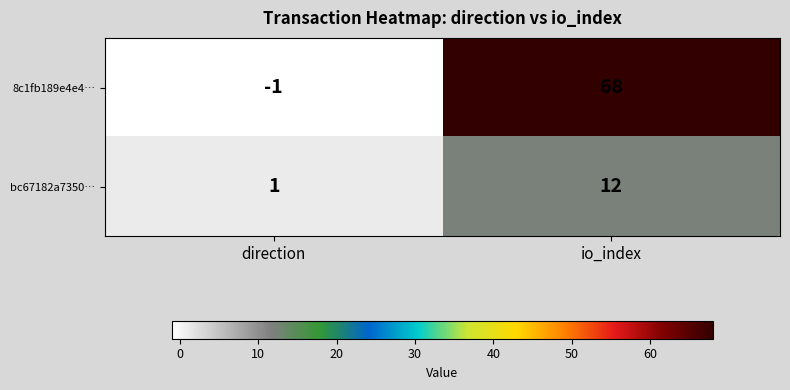

What is the sum of the bc67182a7350… values at io_index and direction?

13